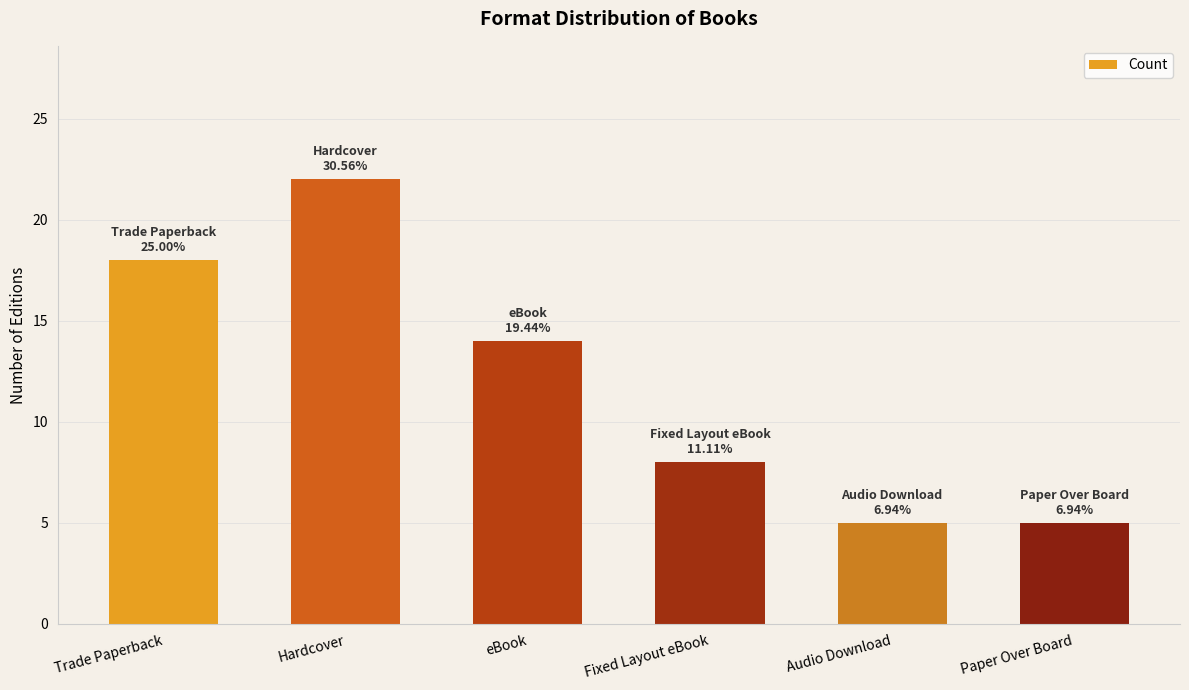

What is the sum of the values at Paper Over Board and Fixed Layout eBook?

13